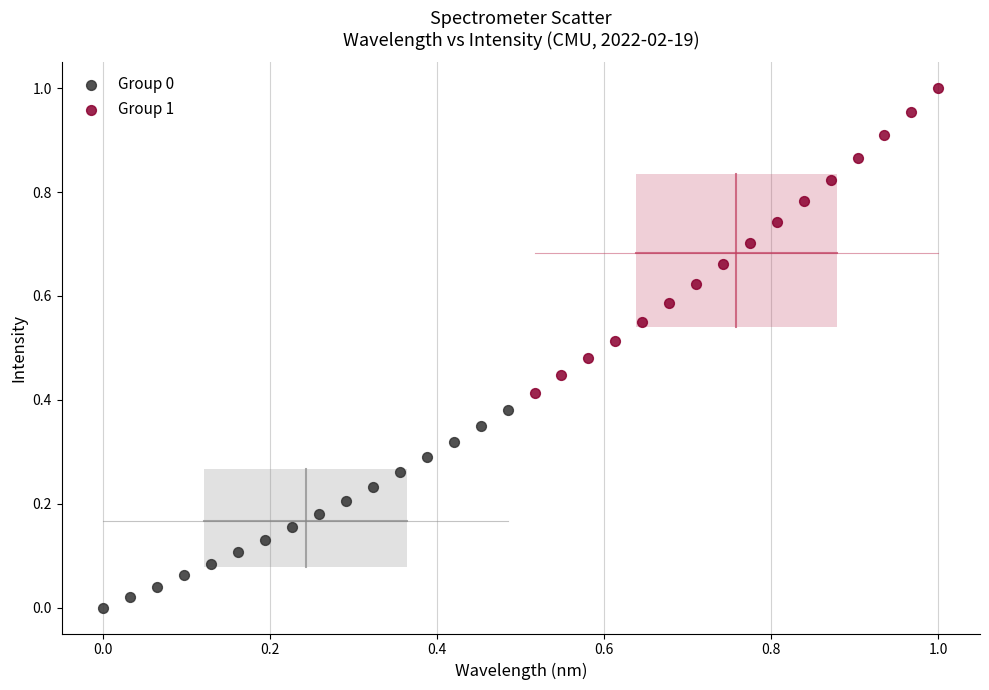

Which series contains the highest Y value?

Group 1